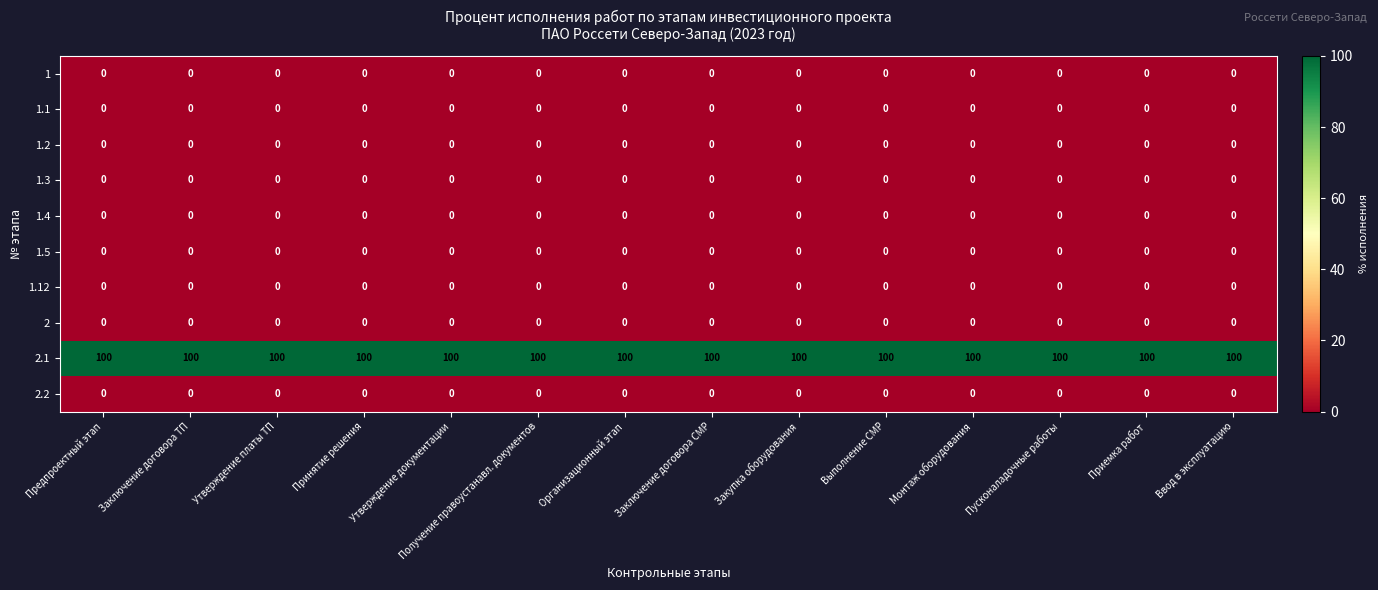

Which series has the largest total across all categories?

2.1